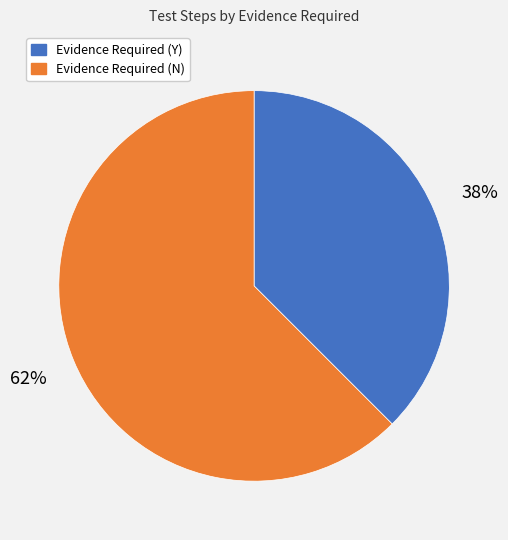

Is there any slice that represents more than half of the pie?

Yes